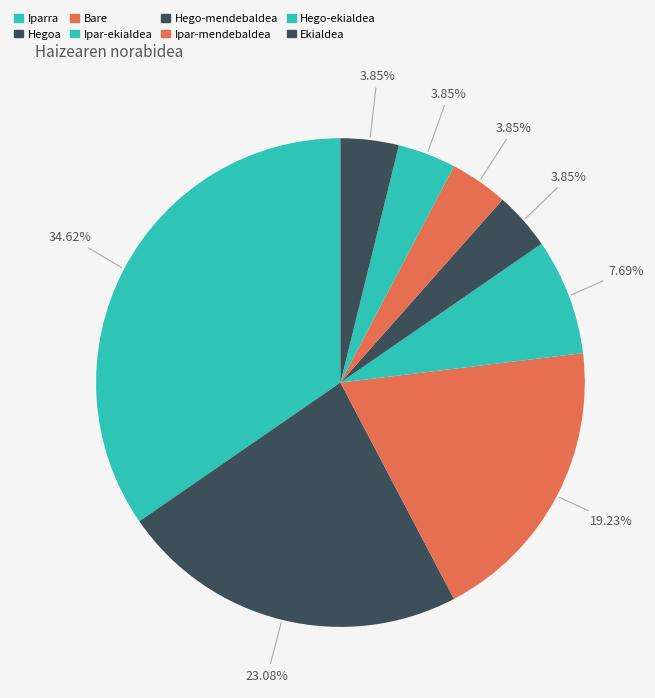

Is it true that Ipar-mendebaldea is 16% of the pie?

False